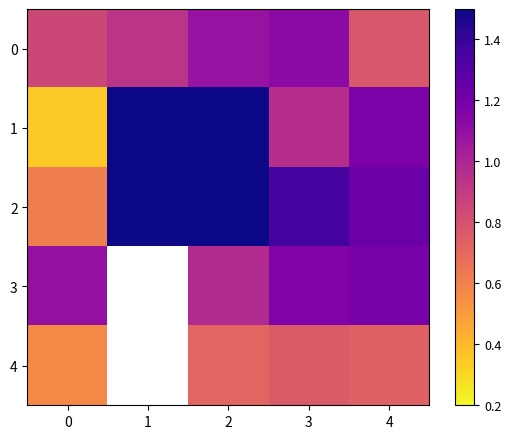

What is the difference between the 1 values at 2 and 4?

0.4